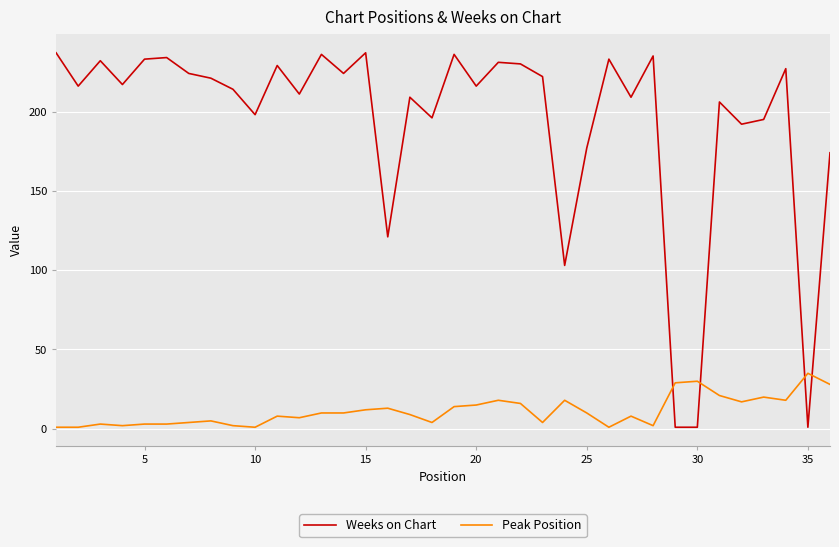

What are all the series names shown in the legend?

Weeks on Chart, Peak Position